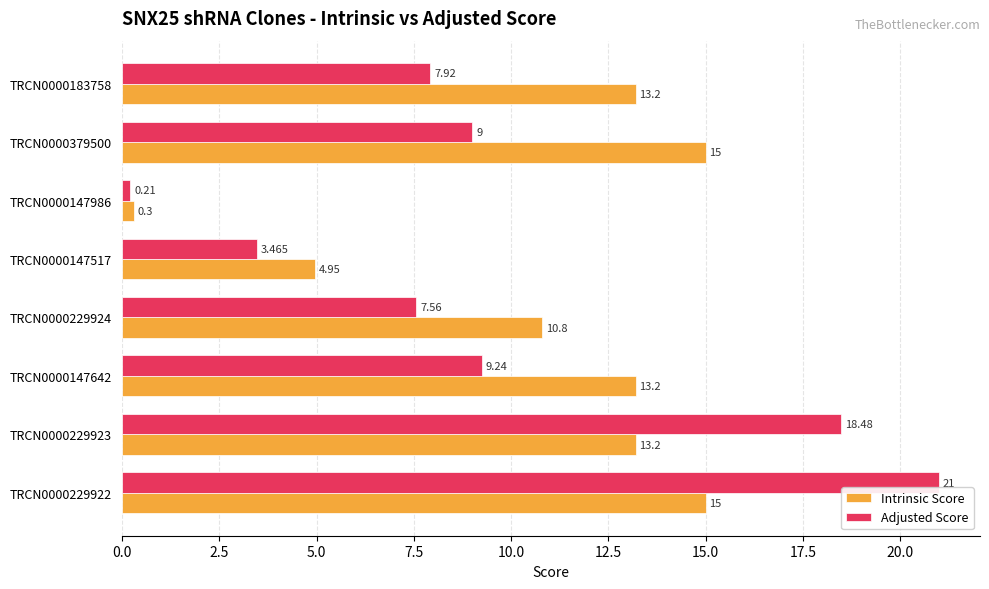

Is the value of Adjusted Score at TRCN0000147642 greater than the value of Intrinsic Score at TRCN0000147986?

Yes